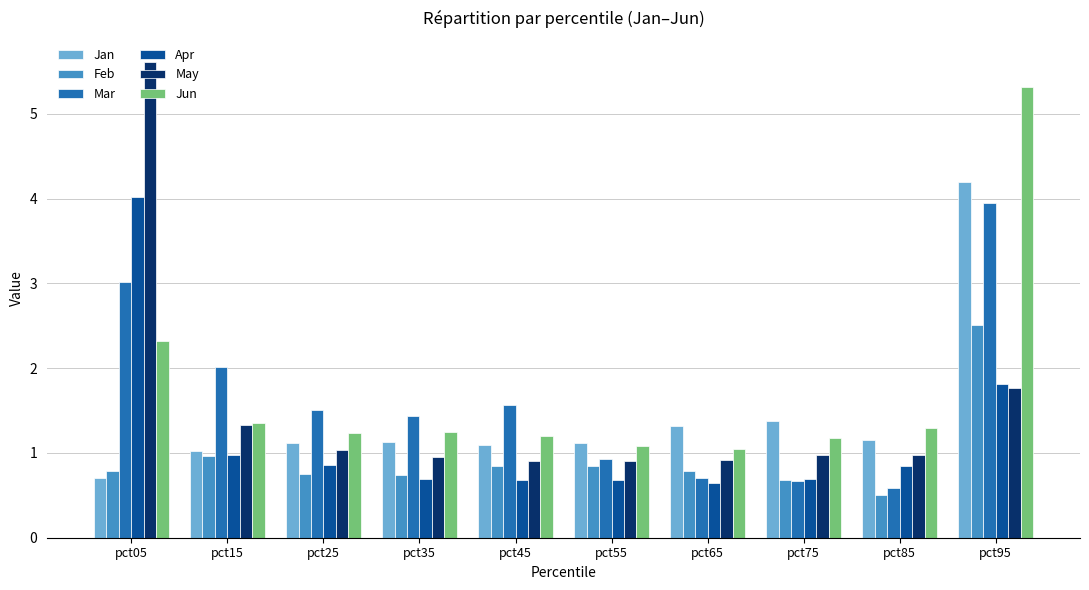

Which series has the largest total across all categories?

Jun